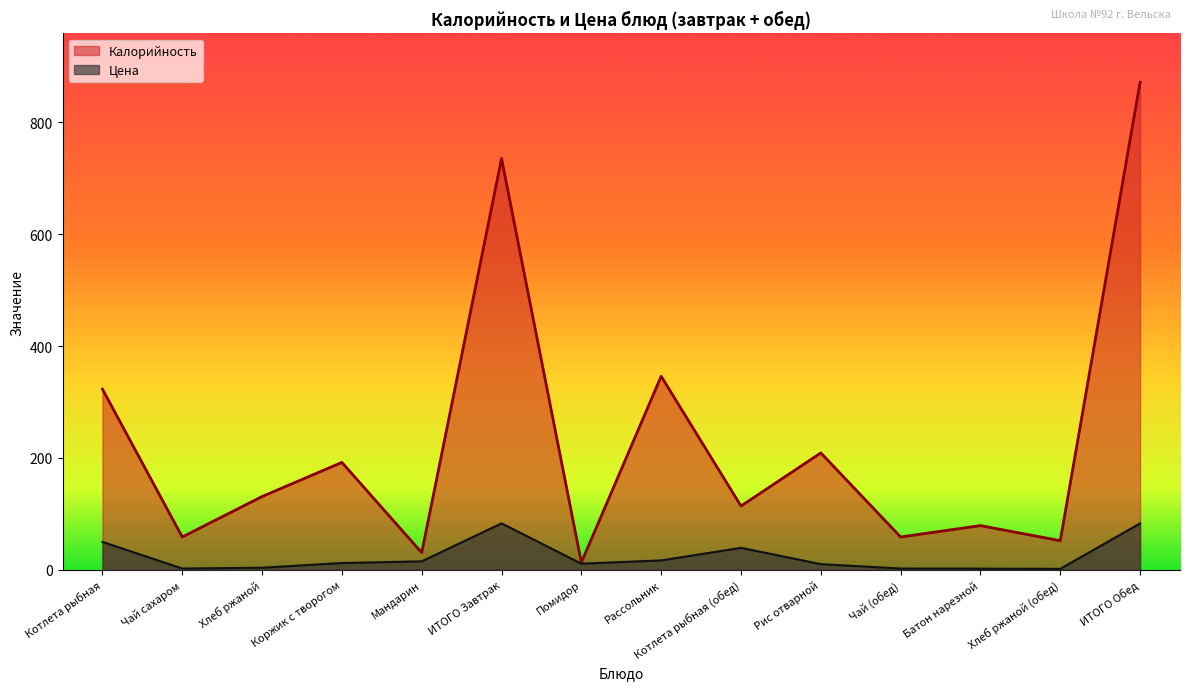

Rank the series at Чай сахаром from highest to lowest value.

Калорийность, Цена